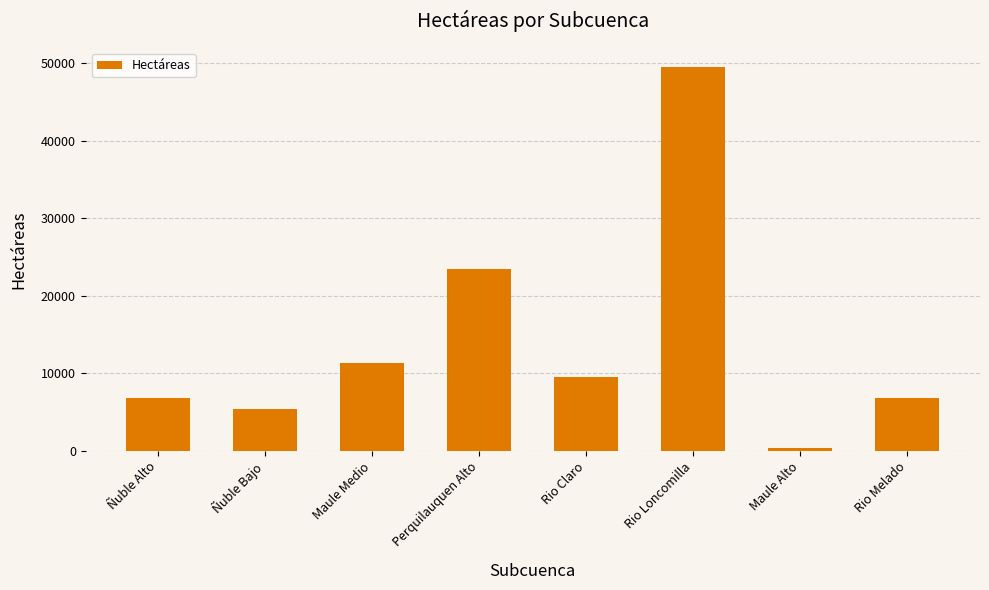

What is the average value?

14143.2